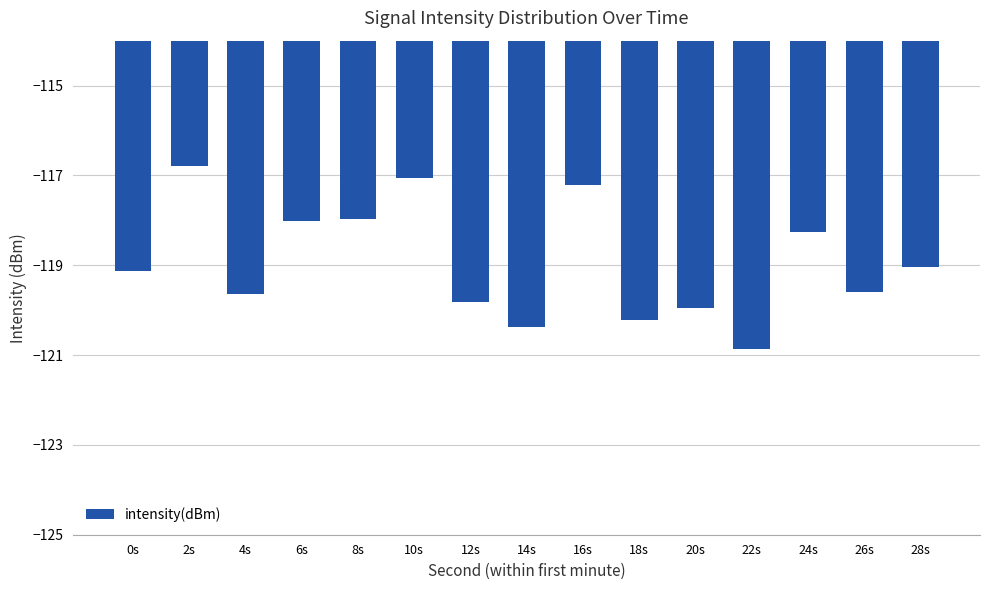

What is the difference between the values at 14s and 24s?

2.1